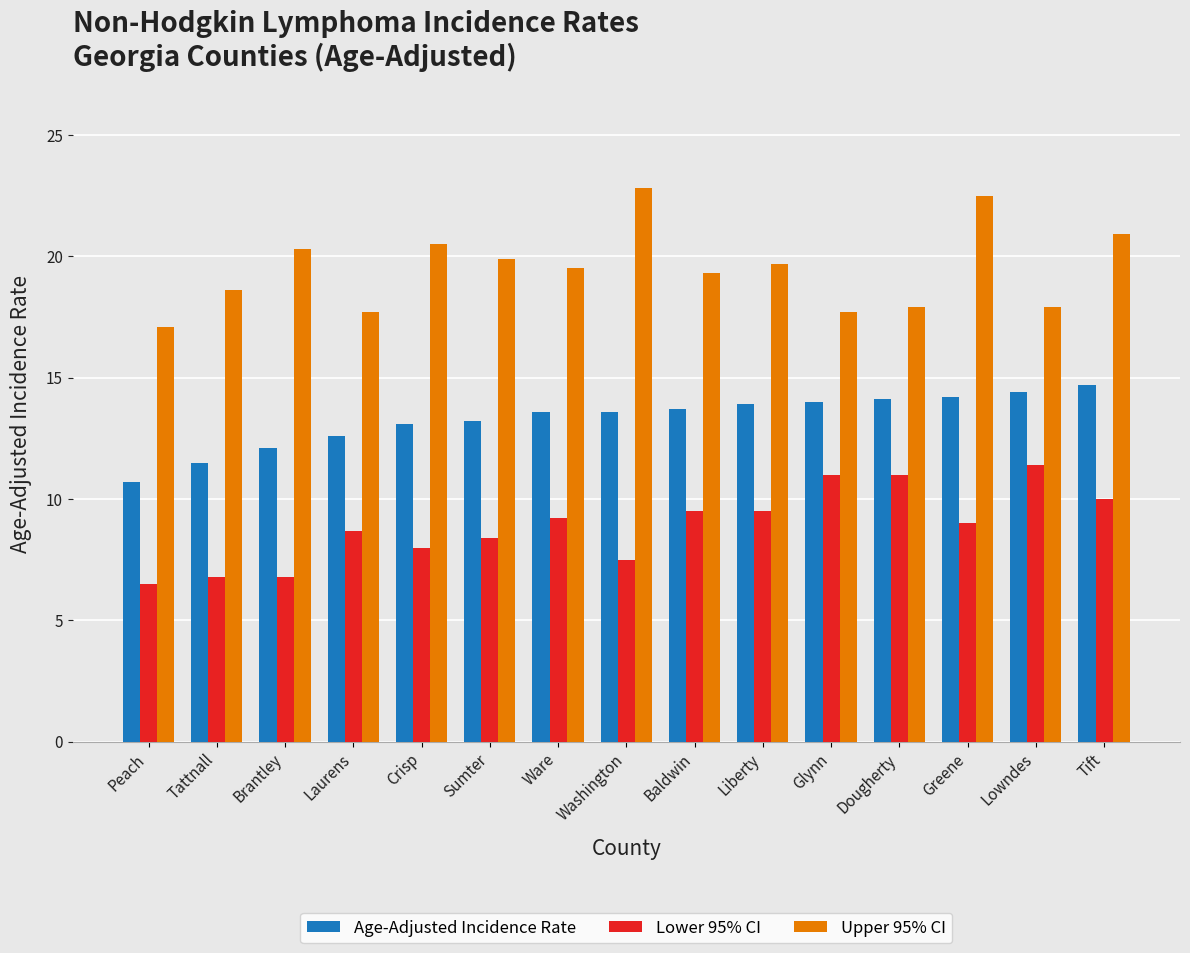

What is the difference between the Upper 95% CI values at Baldwin and Tift?

1.6